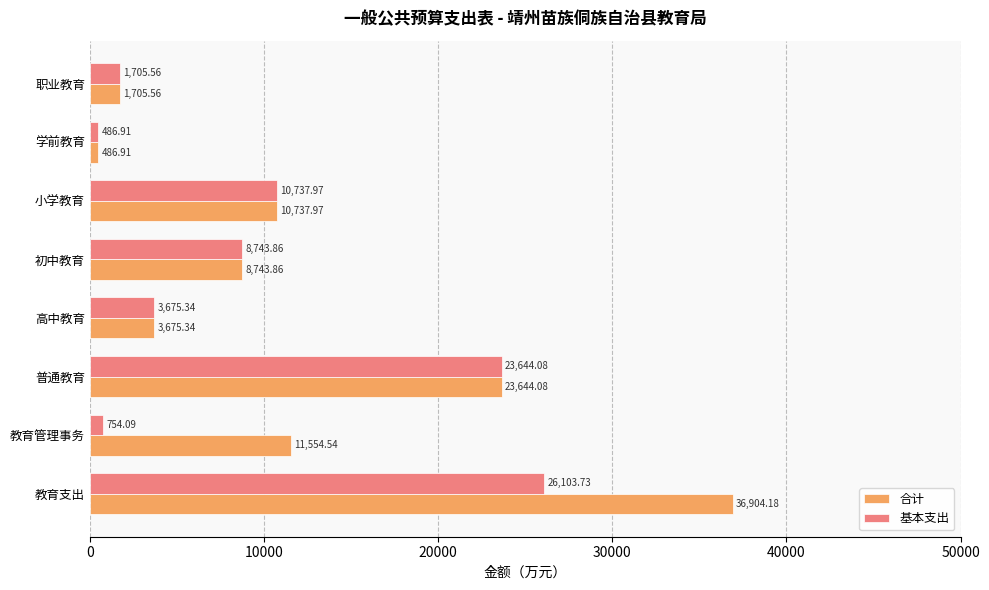

Which series has the largest range (max minus min)?

合计